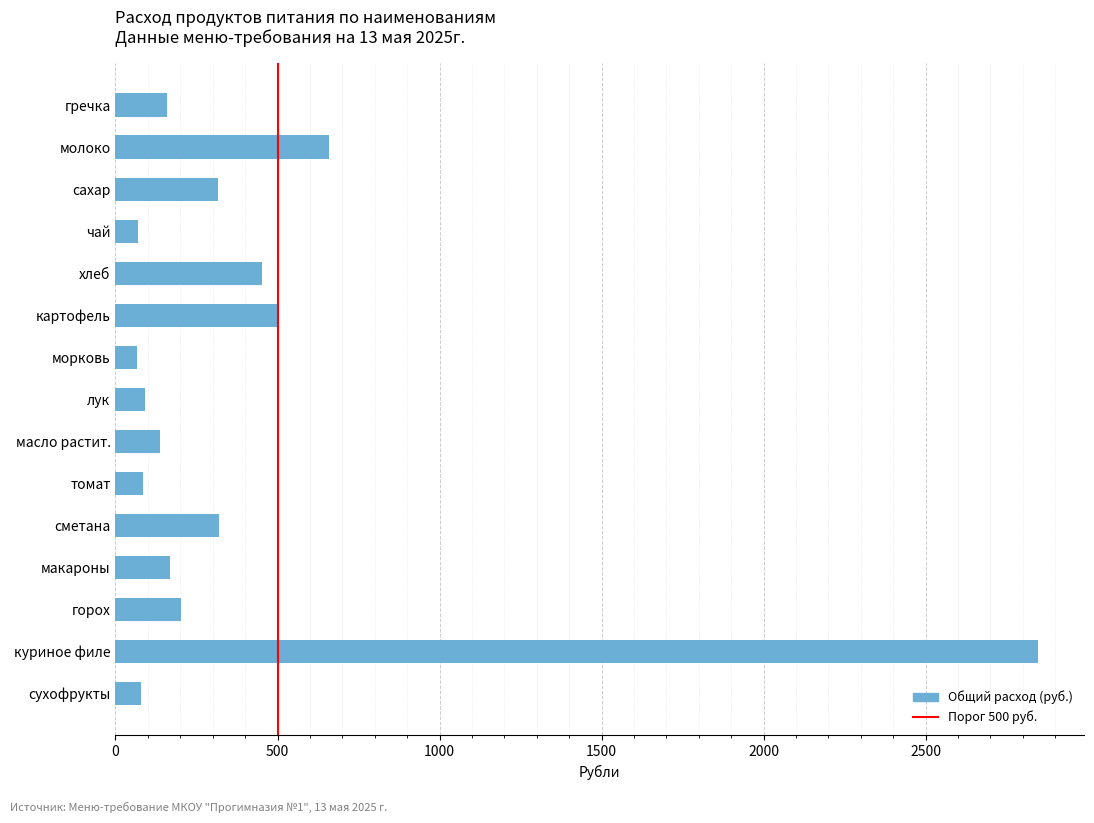

Is it true that the value at лук is 92.0?

True